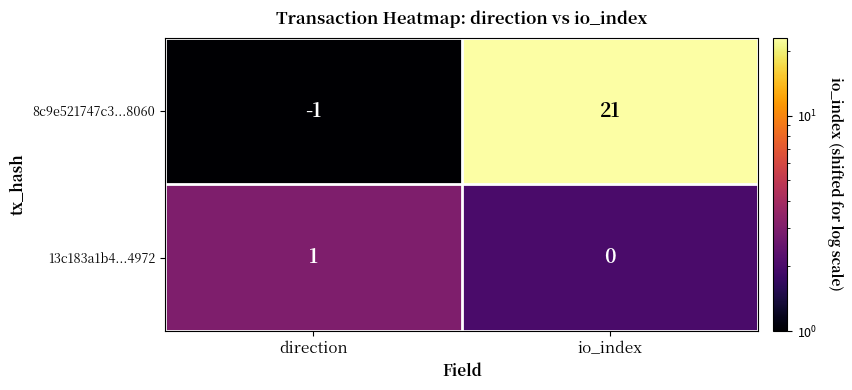

Which series has the largest range (max minus min)?

8c9e521747c3...8060